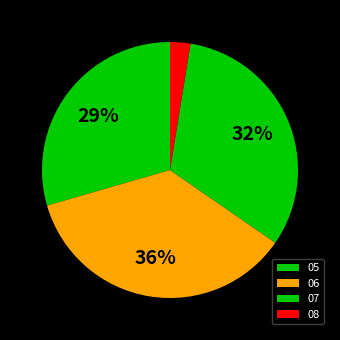

Is it true that 06 is 37% of the pie?

False